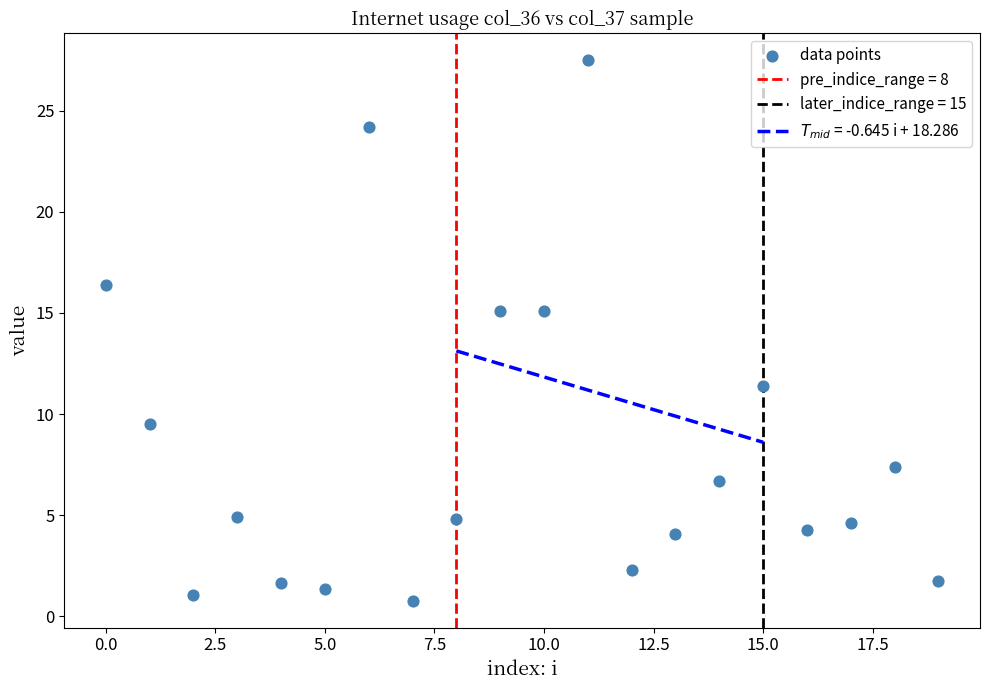

What is the range of Y values (max minus min)?

26.7